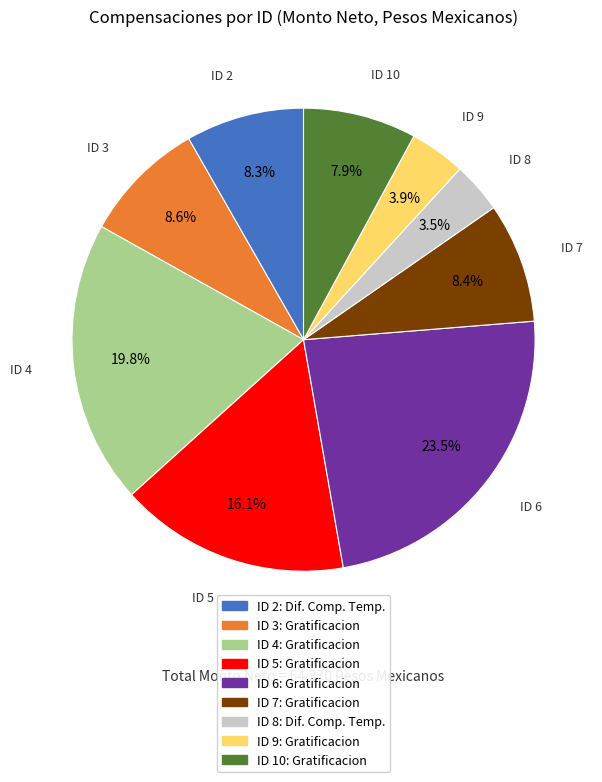

Does ID 6: Gratificacion account for over 50% of the chart?

No